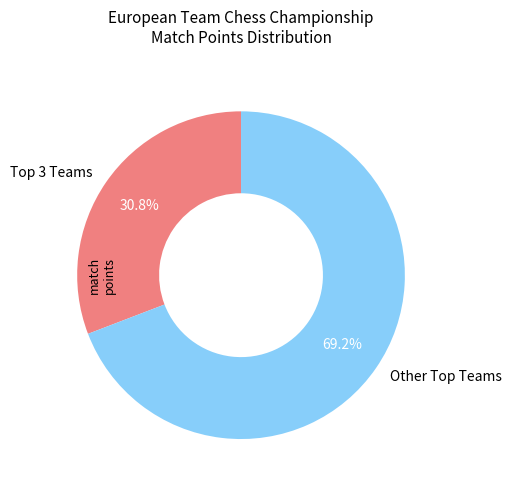

Which slice represents more than half of the pie?

Other Top Teams